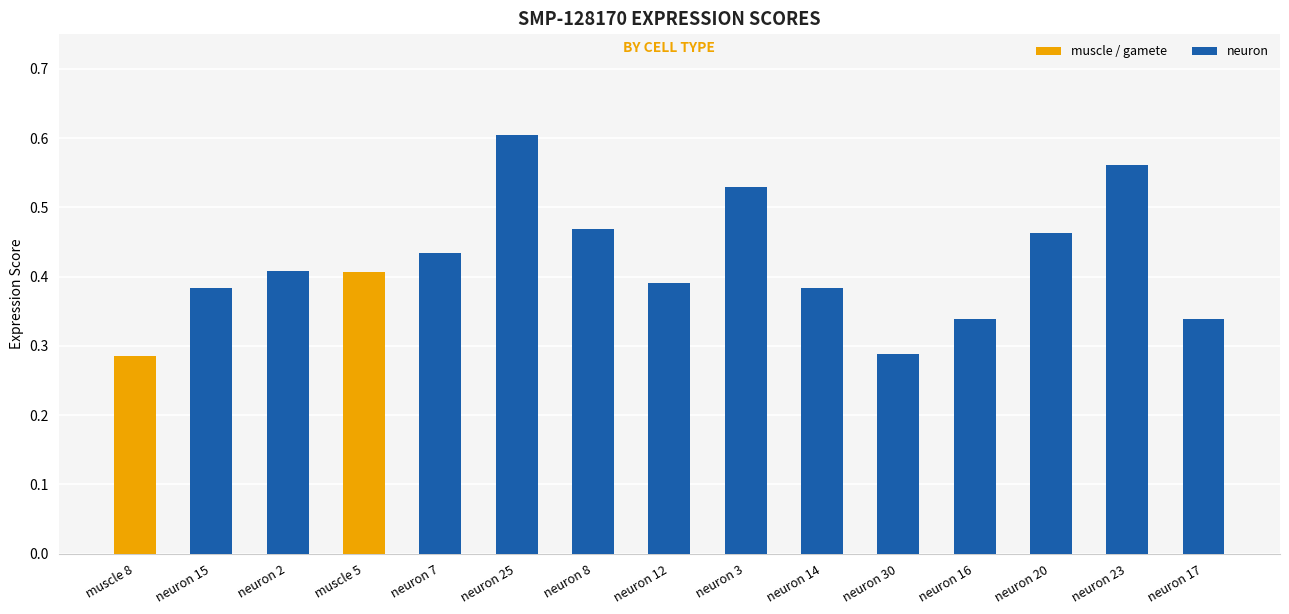

What is the label of the 14th bar from the right?

neuron 15